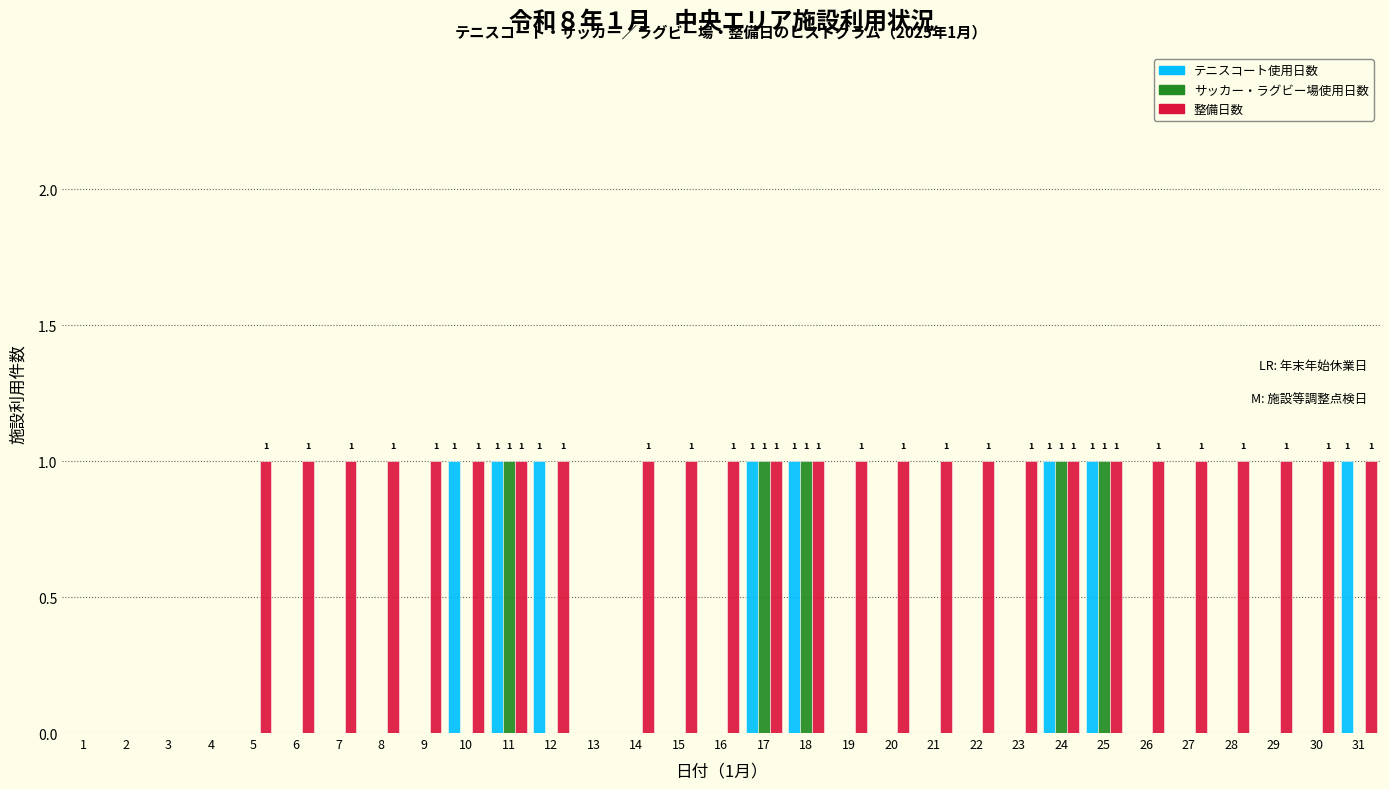

True or false: 整備日数 has a value of 1 at 14.

True